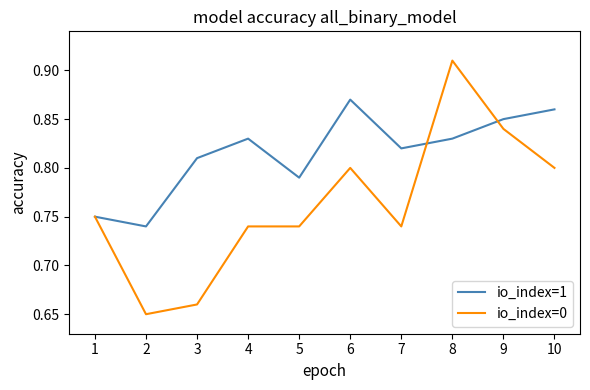

Rank the series by their average value, from lowest to highest.

io_index=0, io_index=1